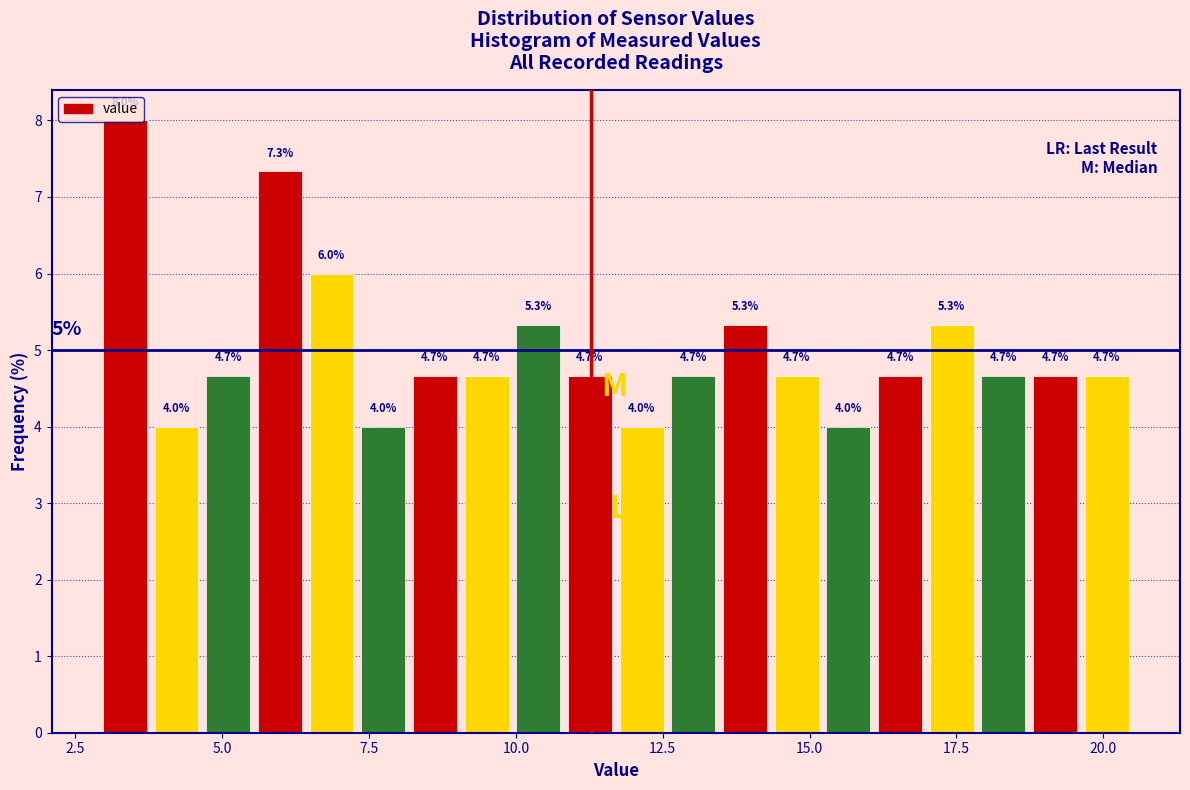

Around what value on the x-axis is the tallest bar? Give the approximate position of its centre, as read against the axis.

3.5